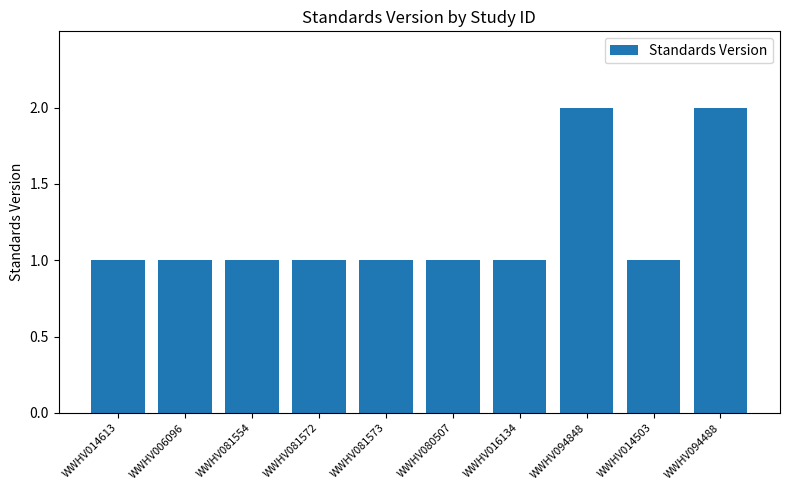

What is the label of the 3rd bar from the right?

WWHV094848